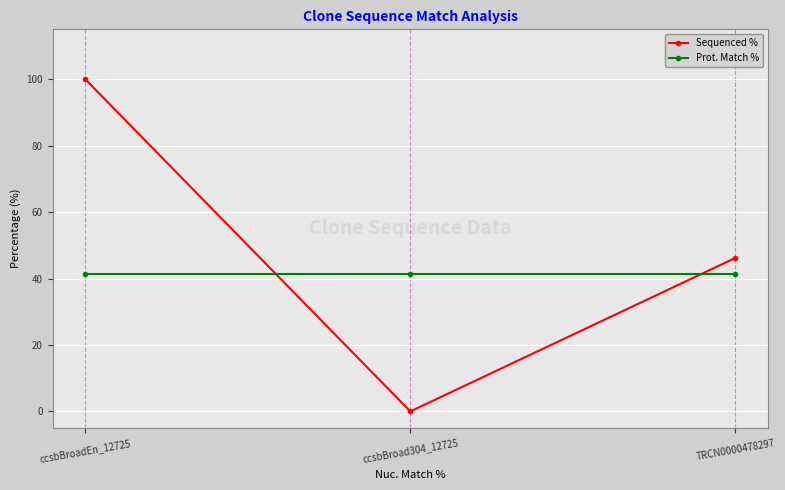

The value of Sequenced % at ccsbBroad304_12725 is 0.0. True or false?

True